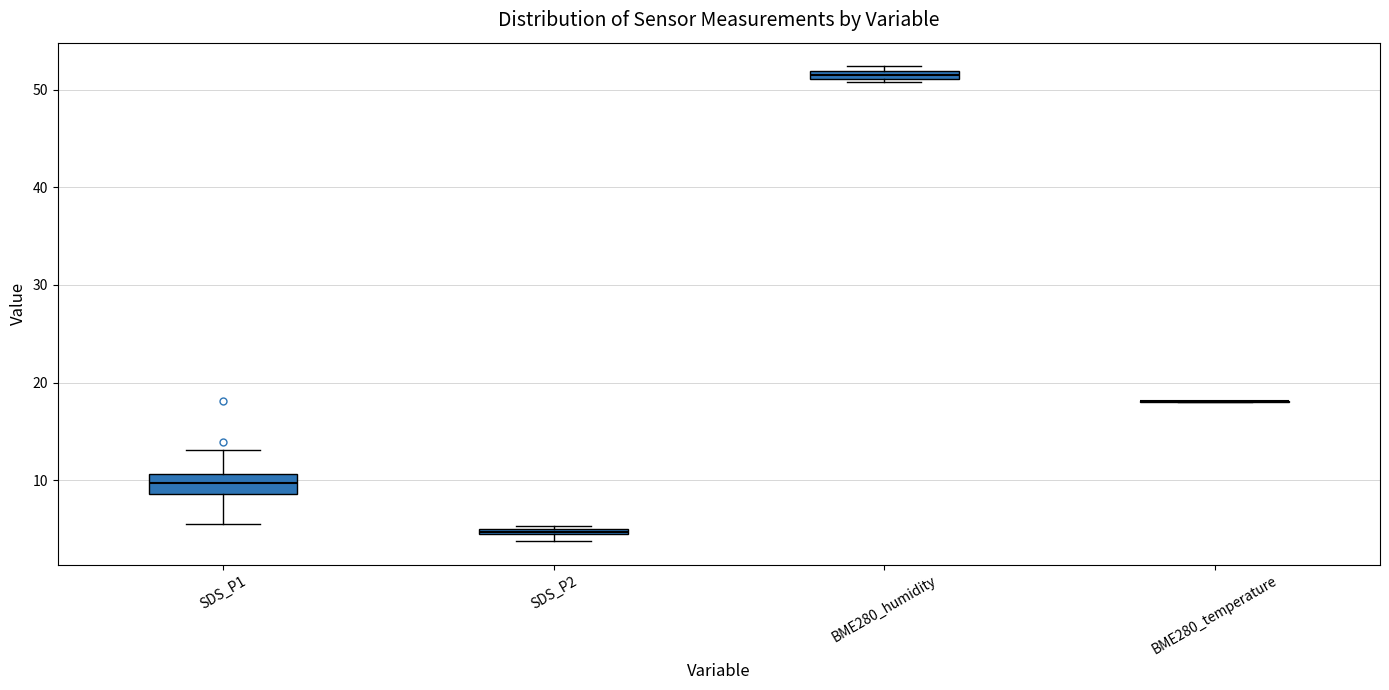

Comparing the boxes themselves (not the whiskers), which one is the tallest?

SDS_P1